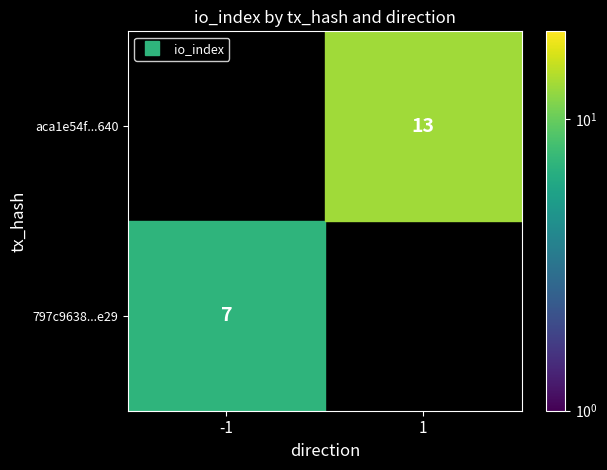

Reading left to right, list all the values displayed in this chart.

797c9638a0c8dcfccc325f4bf8c8d8990003e29: -1	7
aca1e54f287c68738d837cc8b8ea7a48f124640: 1	13